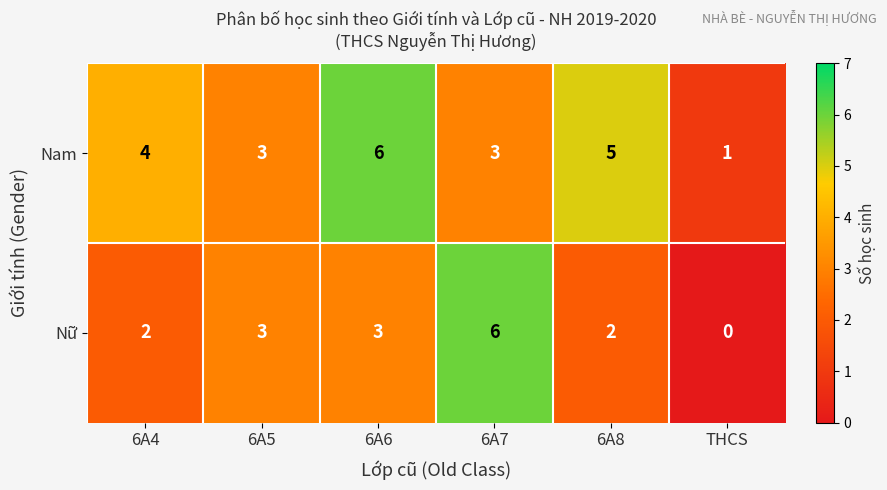

The value of Nữ at 6A4 is 3. True or false?

False